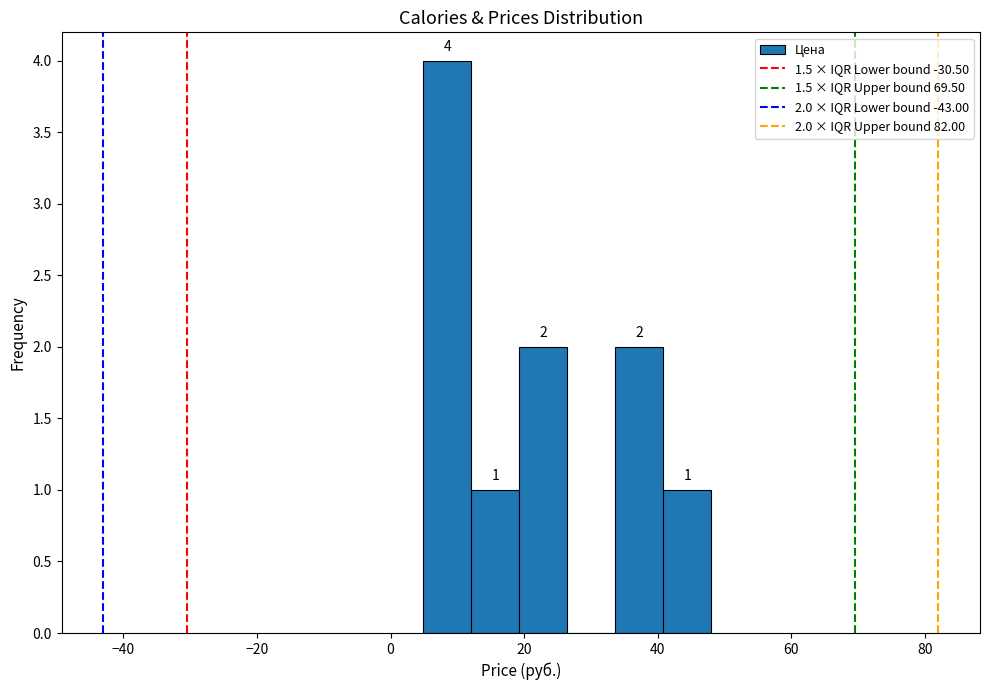

Around what value on the x-axis is the tallest bar? Give the approximate position of its centre, as read against the axis.

8